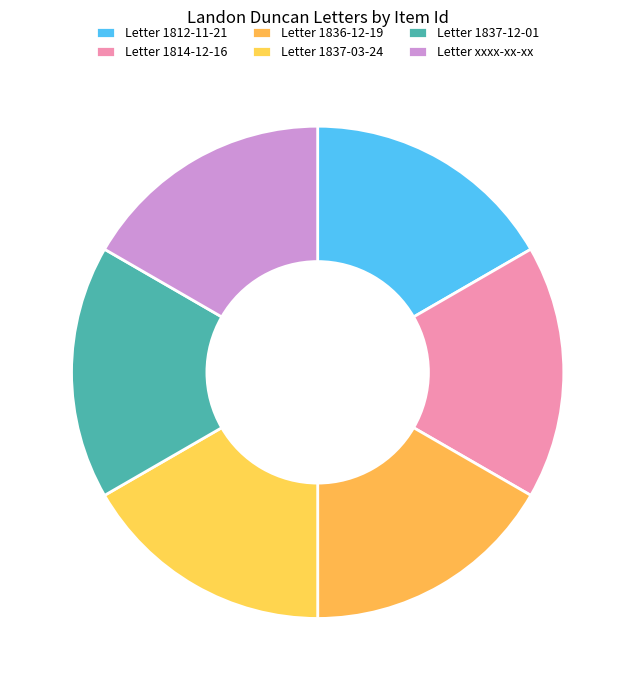

Is there a majority slice in this chart?

No